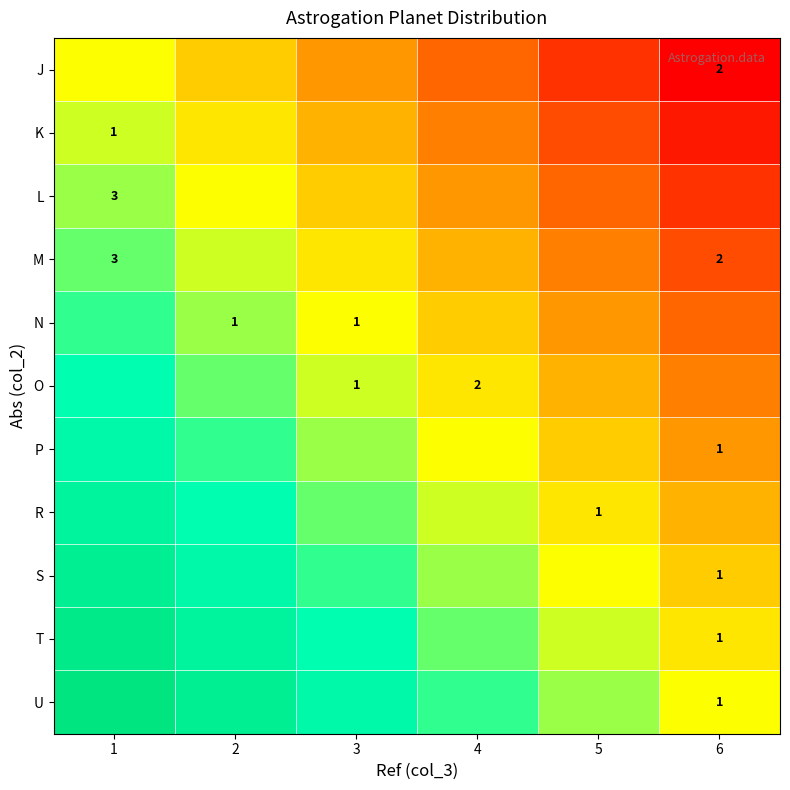

The value of L at 6 is -1.2. True or false?

False